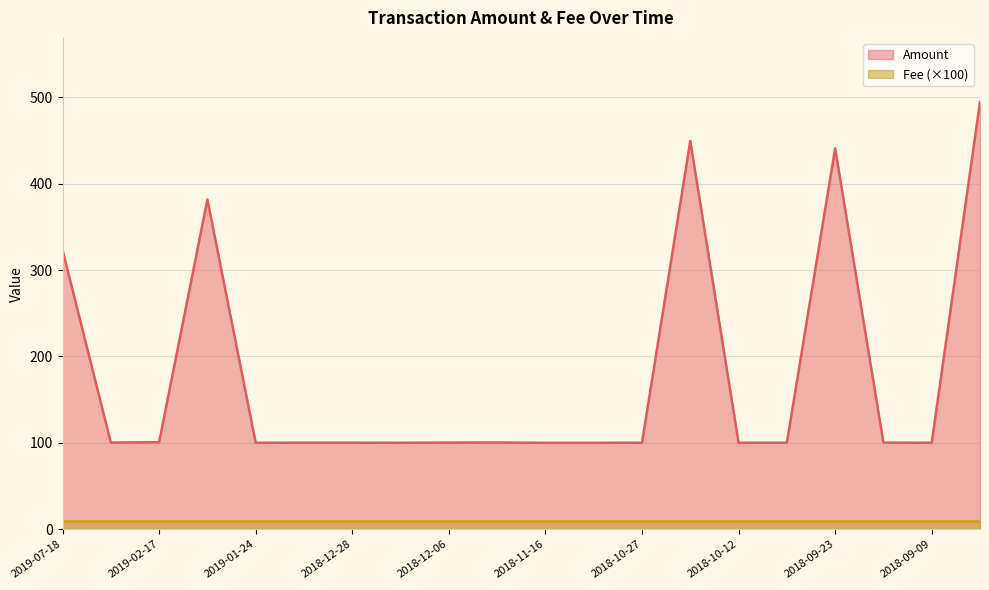

What is the sum of all values?

3592.5